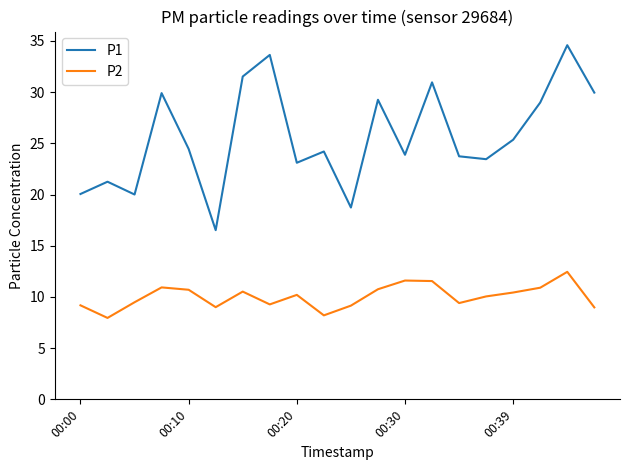

True or false: P2 and P1 intersect in this chart.

False